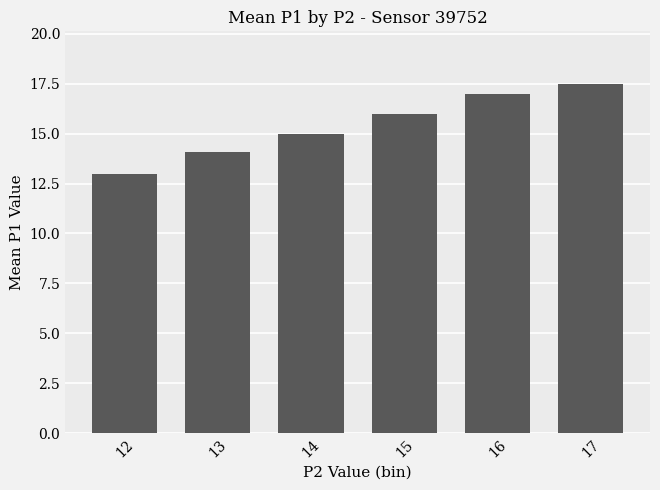

What is the difference between the maximum and minimum values?

4.5